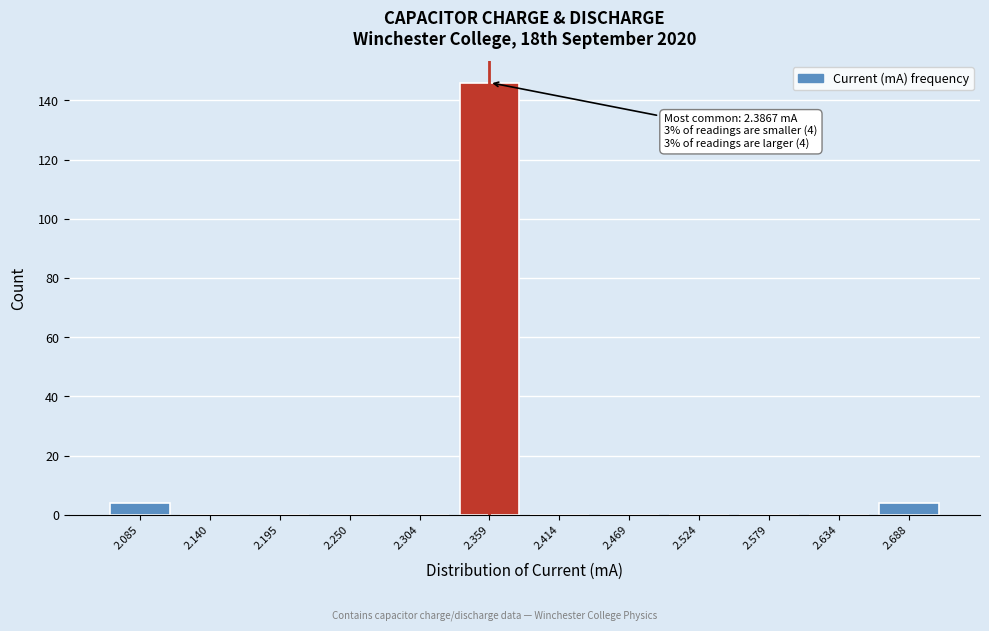

Which range on the x-axis has the tallest bar?

2.33 to 2.39